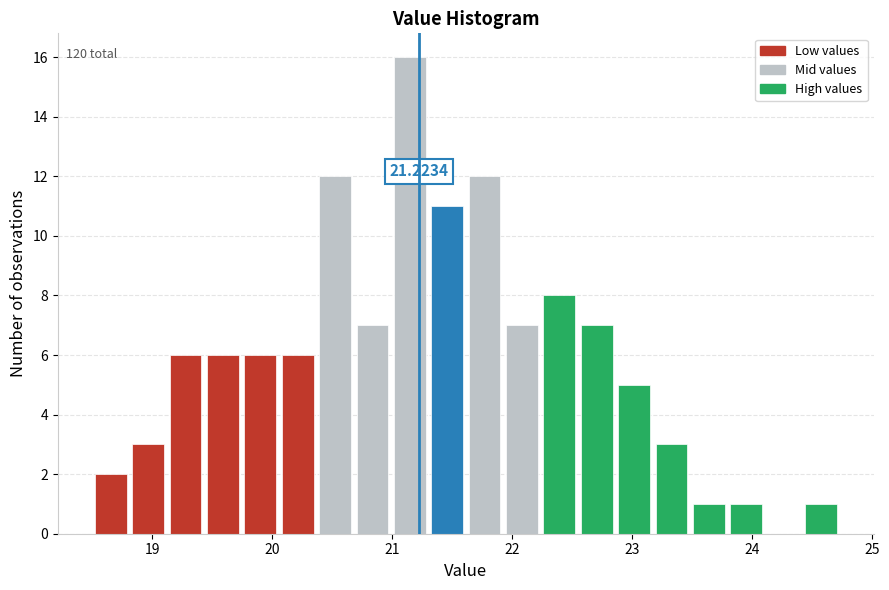

Read against the x-axis, roughly where is the centre of the tallest bar?

21.1